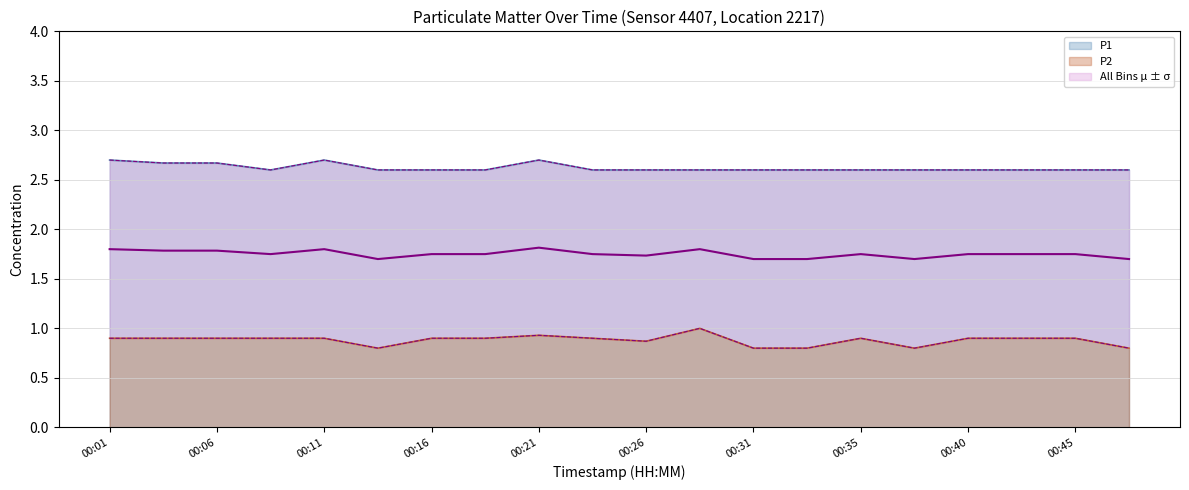

The value of P2 at 00:43 is 0.9. True or false?

True